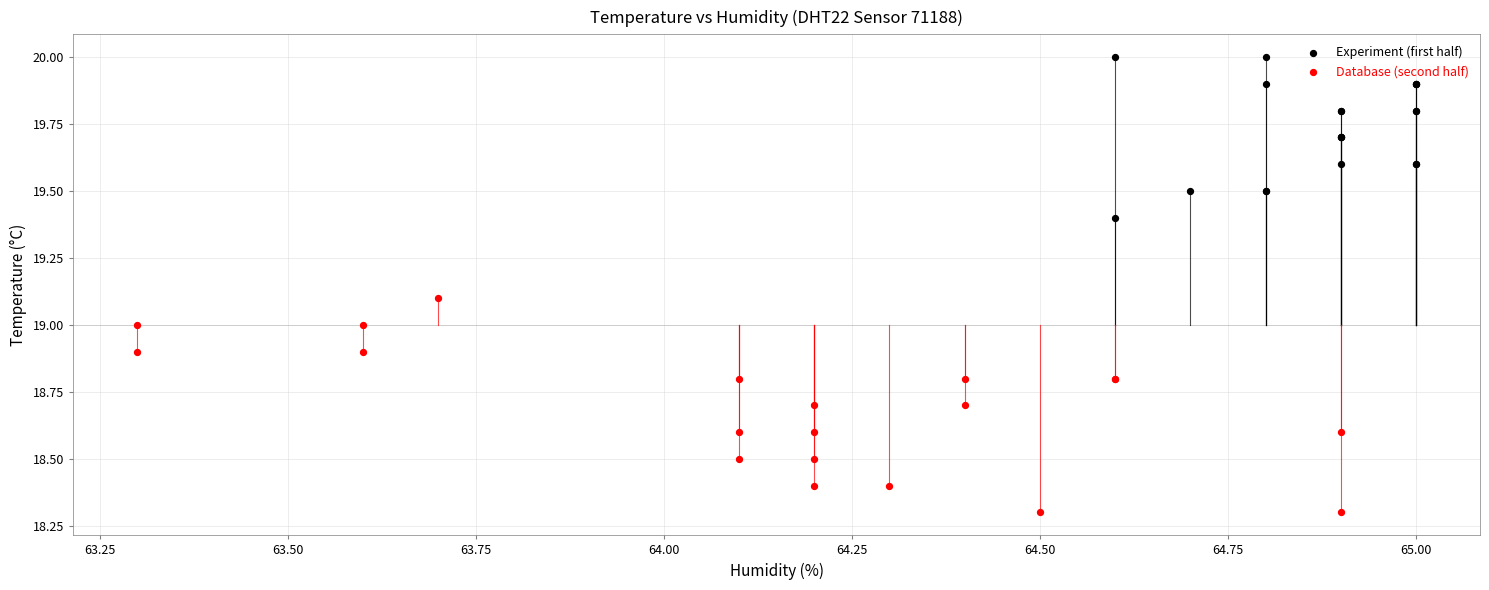

Which series has the largest Y range (max minus min)?

Database (second half)